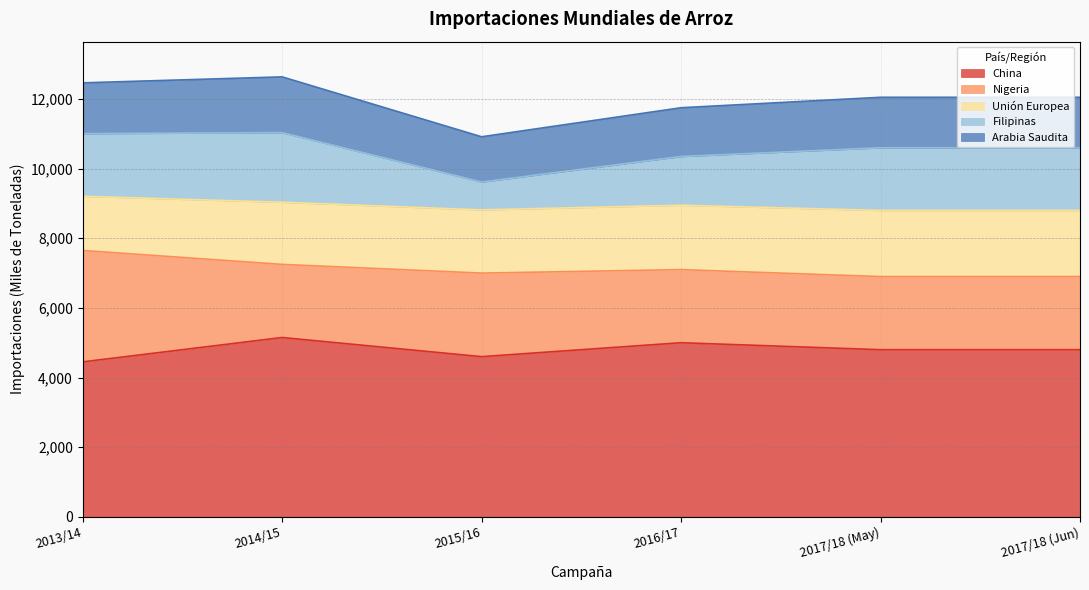

What is the maximum value shown in the chart?

5150